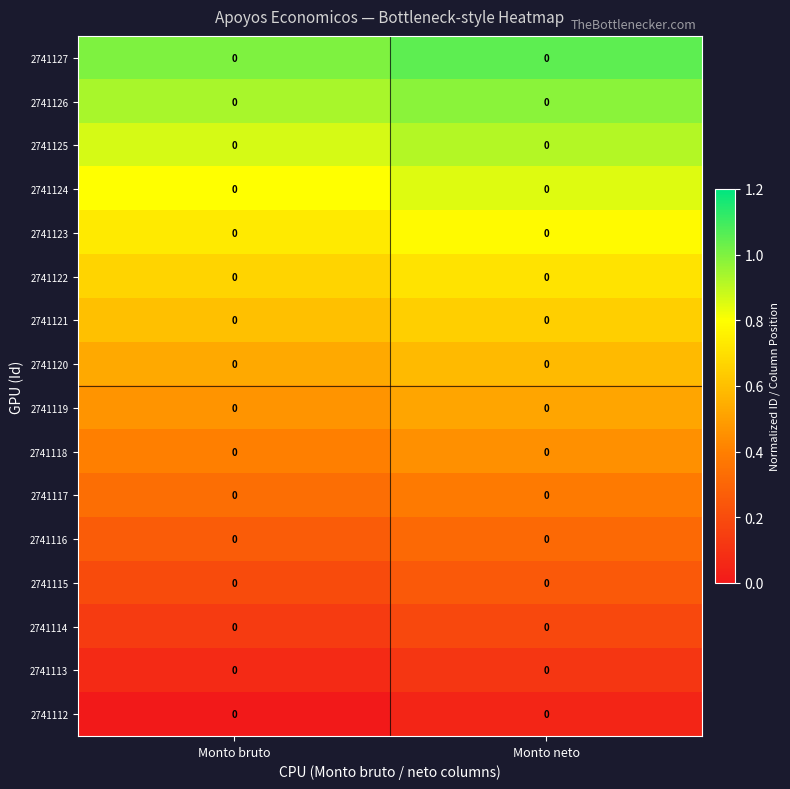

Rank the series at Monto bruto from lowest to highest value.

2741112, 2741113, 2741114, 2741115, 2741116, 2741117, 2741118, 2741119, 2741120, 2741121, 2741122, 2741123, 2741124, 2741125, 2741126, 2741127